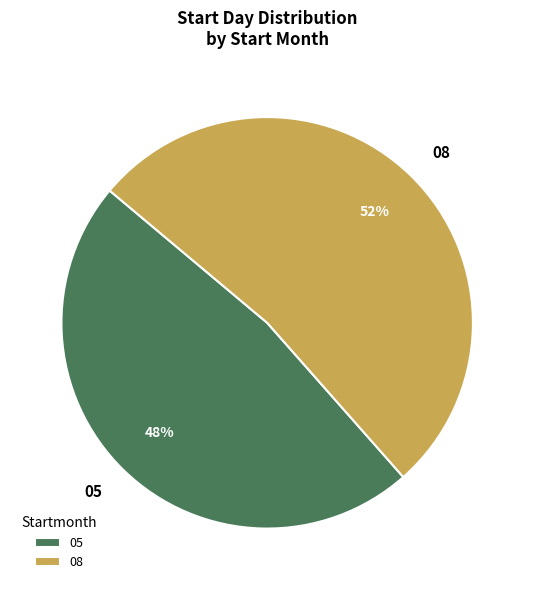

The 08 slice represents 52% of the pie. True or false?

True